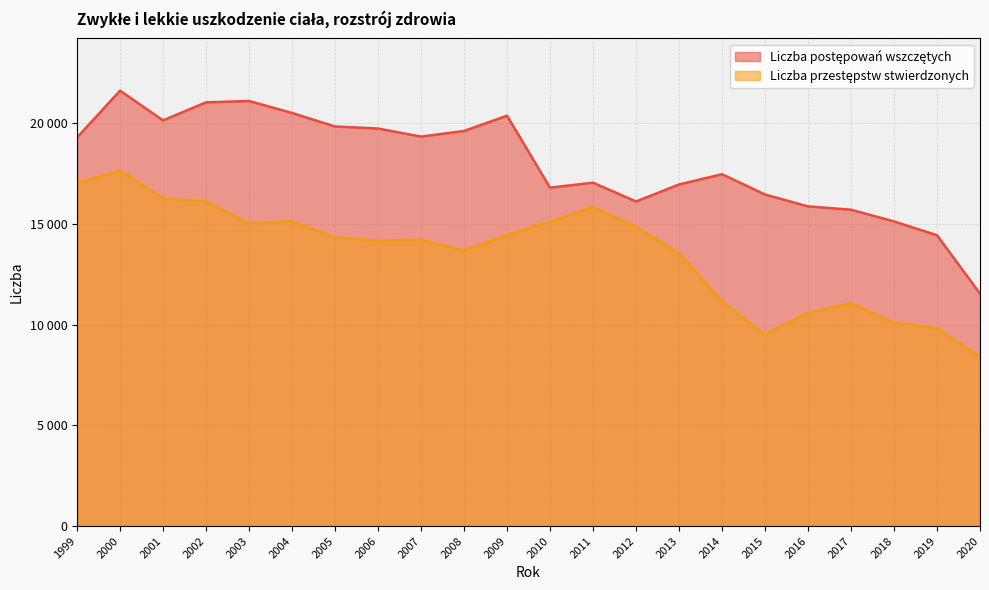

True or false: Liczba postępowań wszczętych and Liczba przestępstw stwierdzonych cross at least once.

False